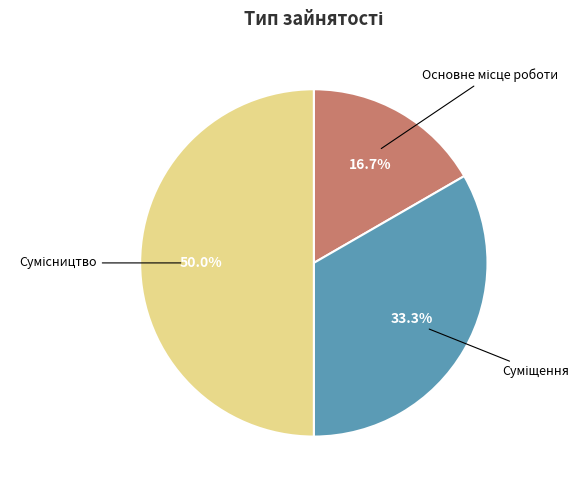

Count the number of slices in the pie.

3